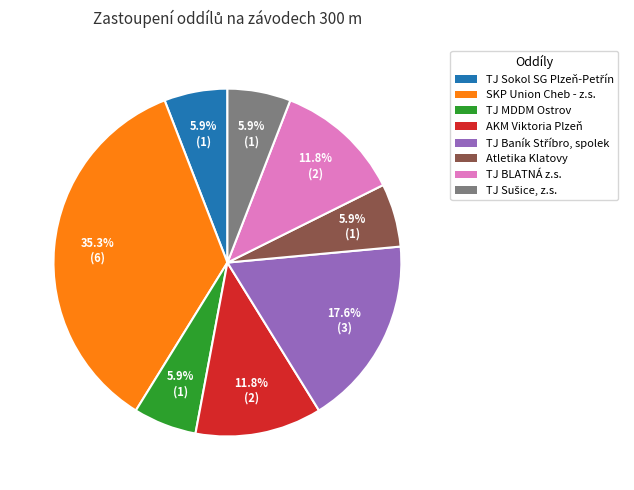

To the nearest percent, what is the average slice percentage?

12%